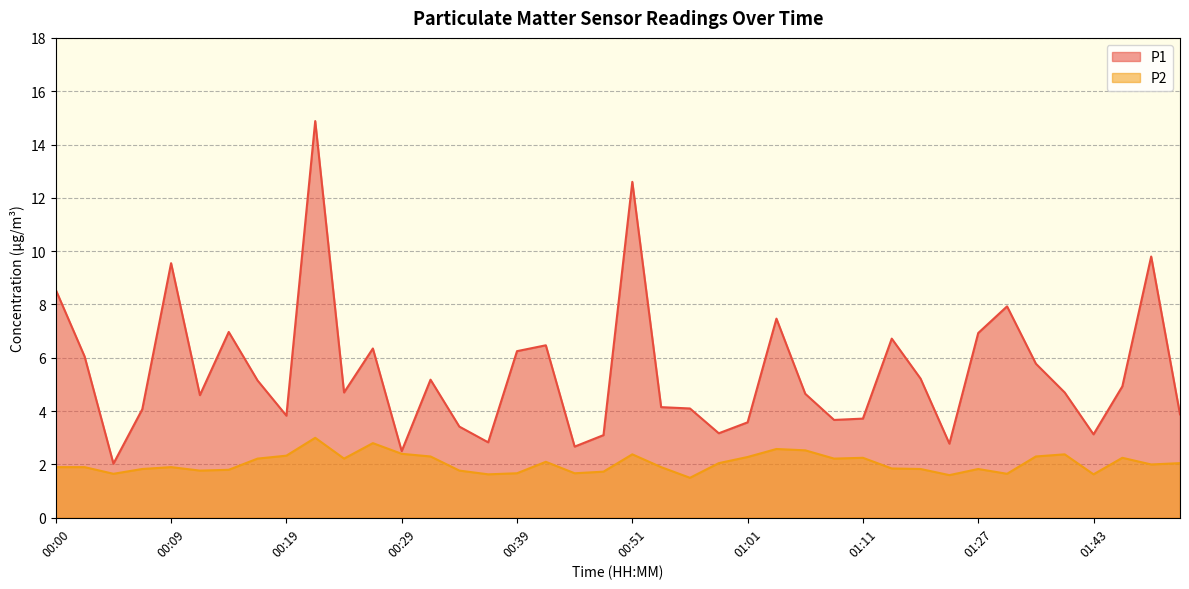

True or false: P2 and P1 cross at least once.

False